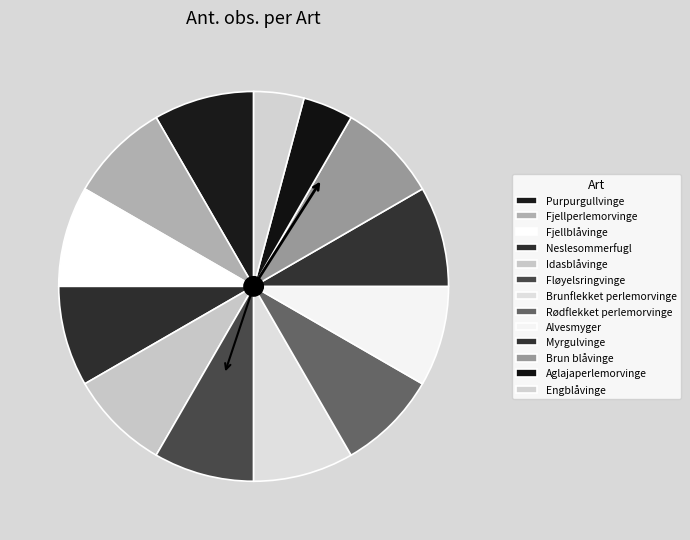

True or false: Rødflekket perlemorvinge accounts for 8% of the total.

True